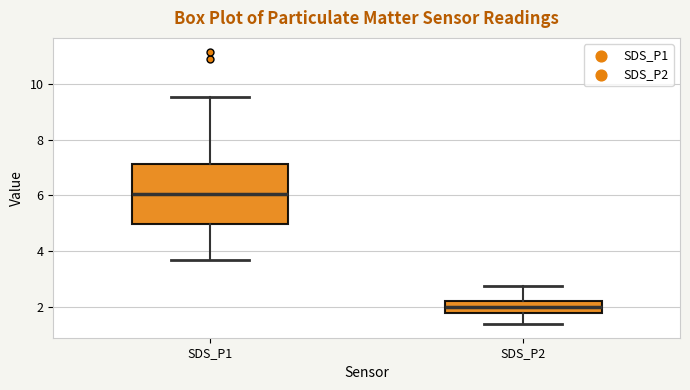

Comparing the boxes themselves (not the whiskers), which one is the tallest?

SDS_P1